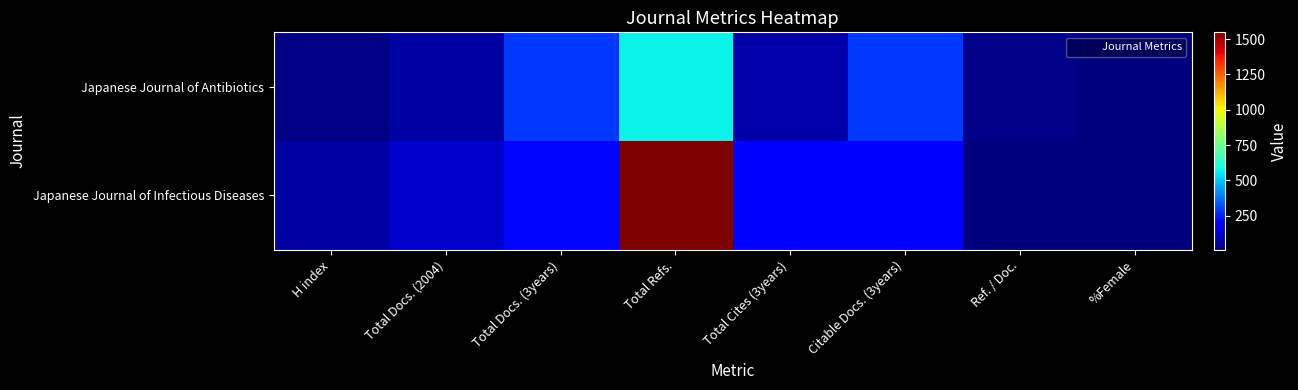

Rank the series by their maximum value, from lowest to highest.

Japanese Journal of Antibiotics, Japanese Journal of Infectious Diseases